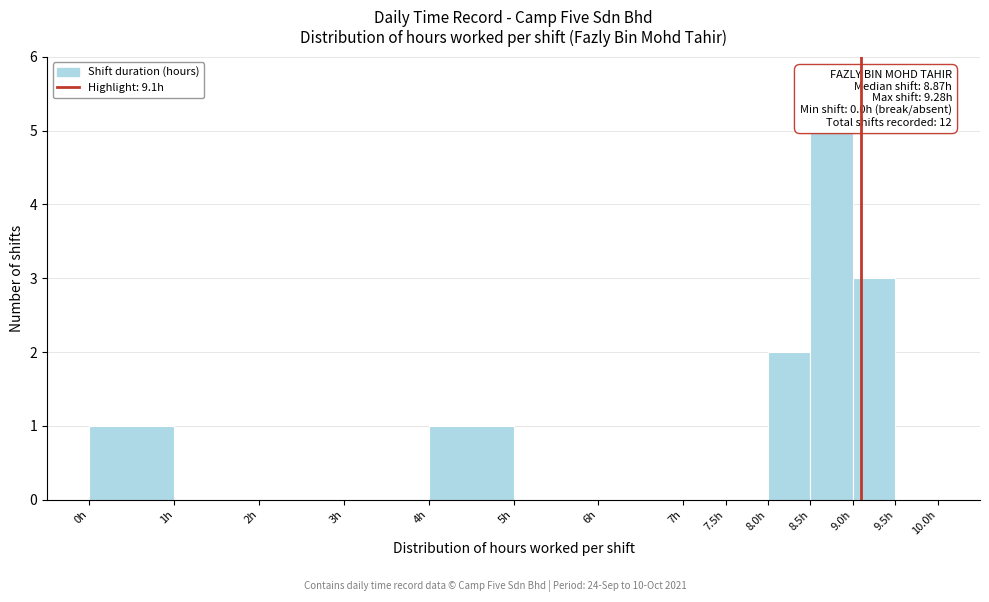

Which range on the x-axis has the tallest bar?

8.5 to 9.0